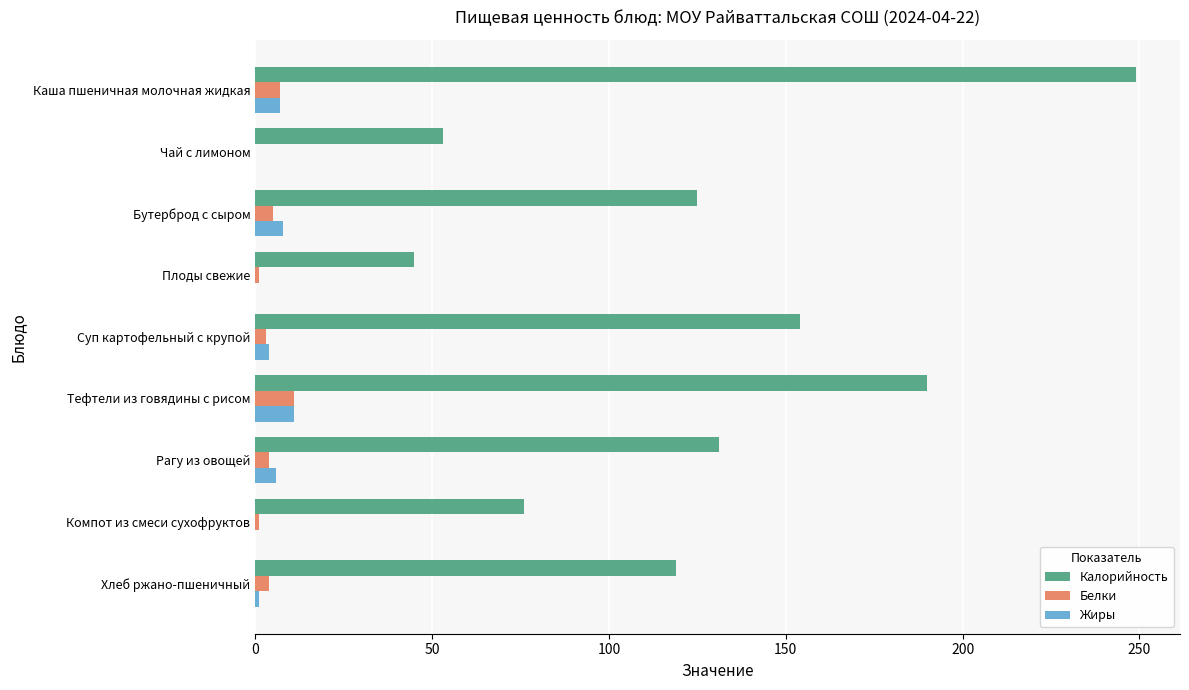

What is the average value of the Жиры series?

4